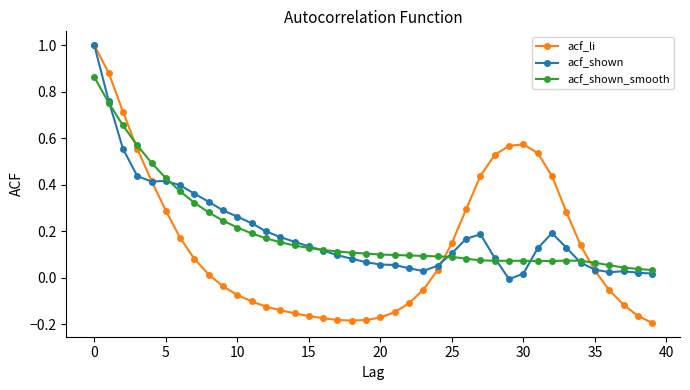

True or false: acf_shown_smooth has more than 0 interior local peaks.

True